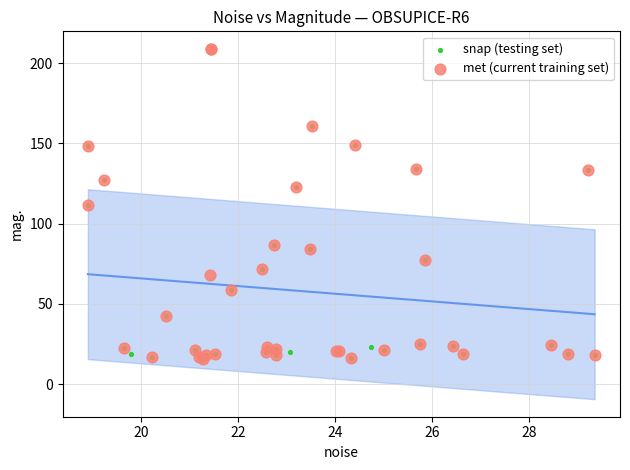

Which series contains the highest Y value?

met (current training set)